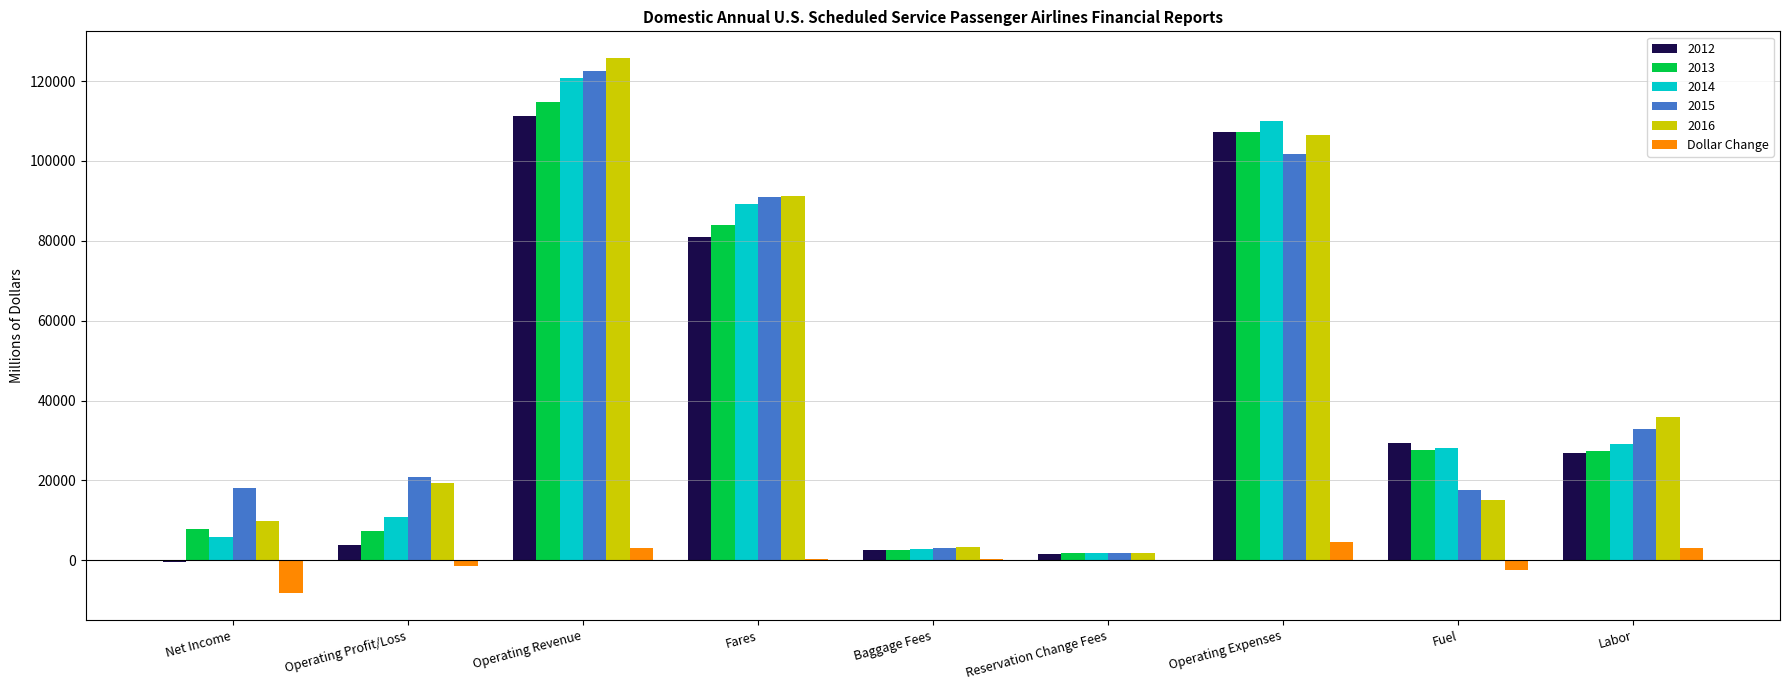

Which label corresponds to the largest value in the chart?

Operating Revenue